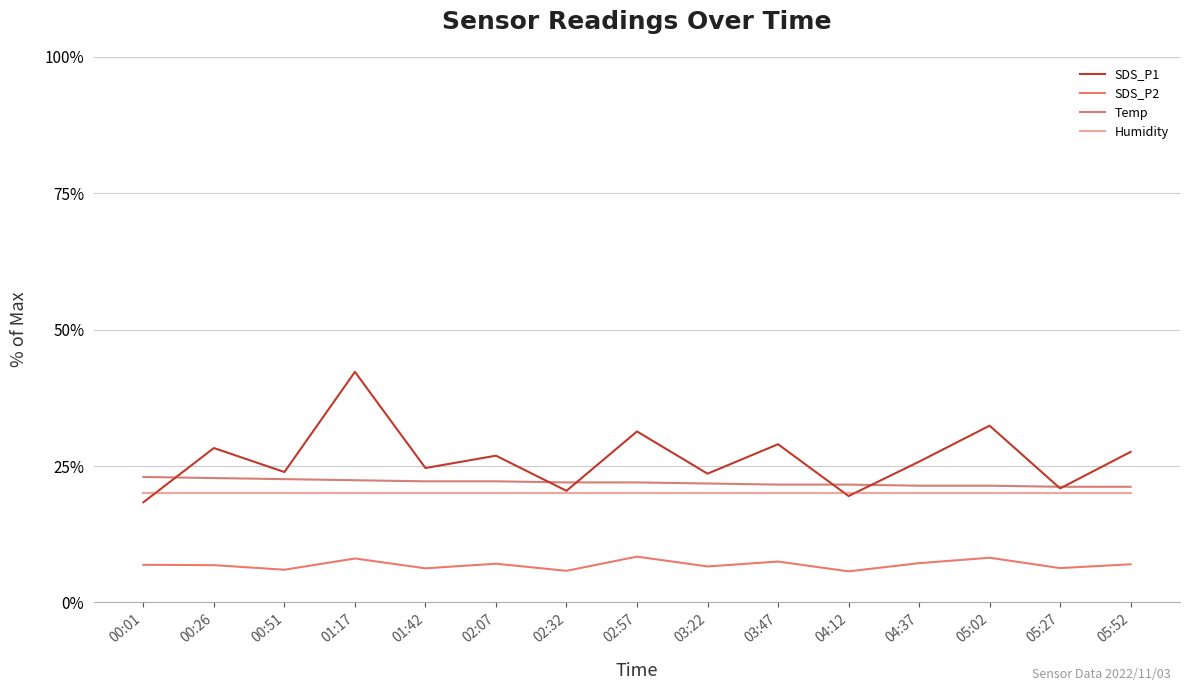

What is the sum of all Temp values?

329.4